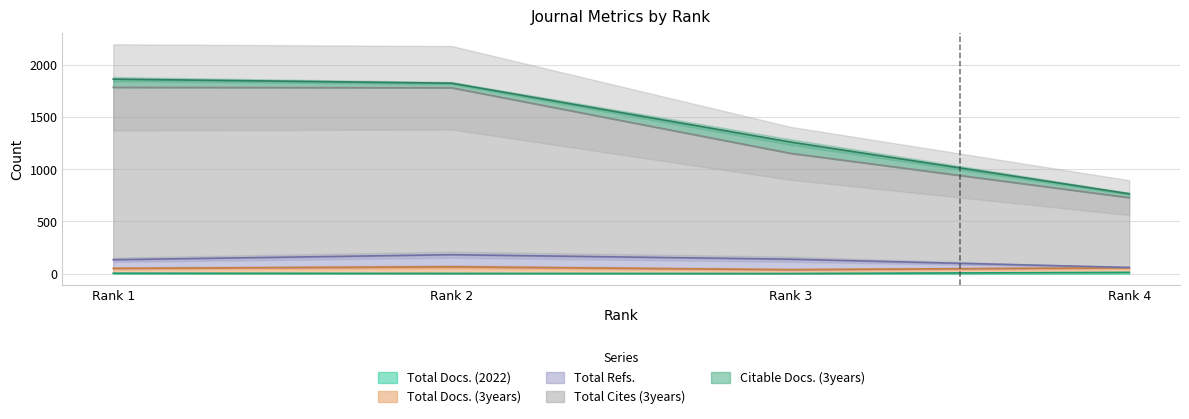

How many values in the Total Docs. (2022) series exceed 5?

1